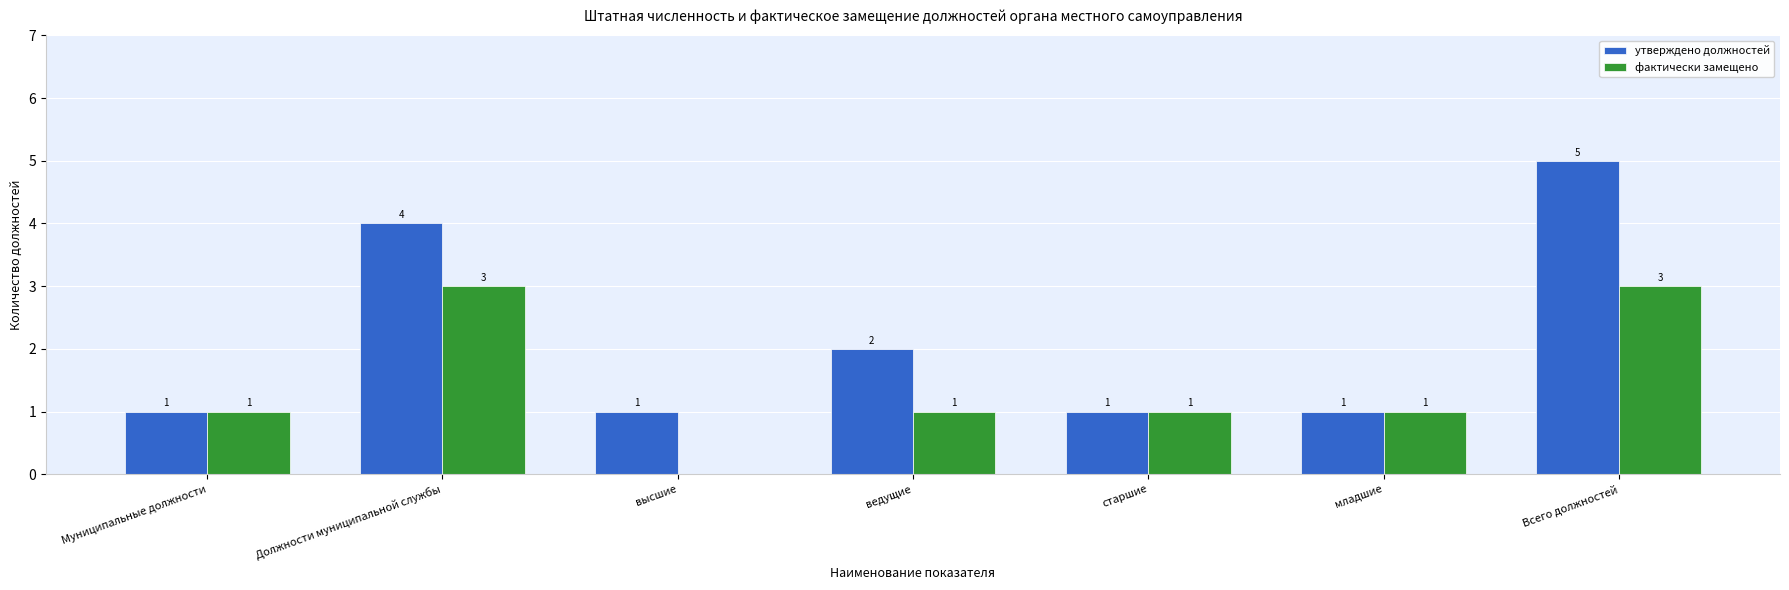

At which category is the sum across all series the highest?

Всего должностей